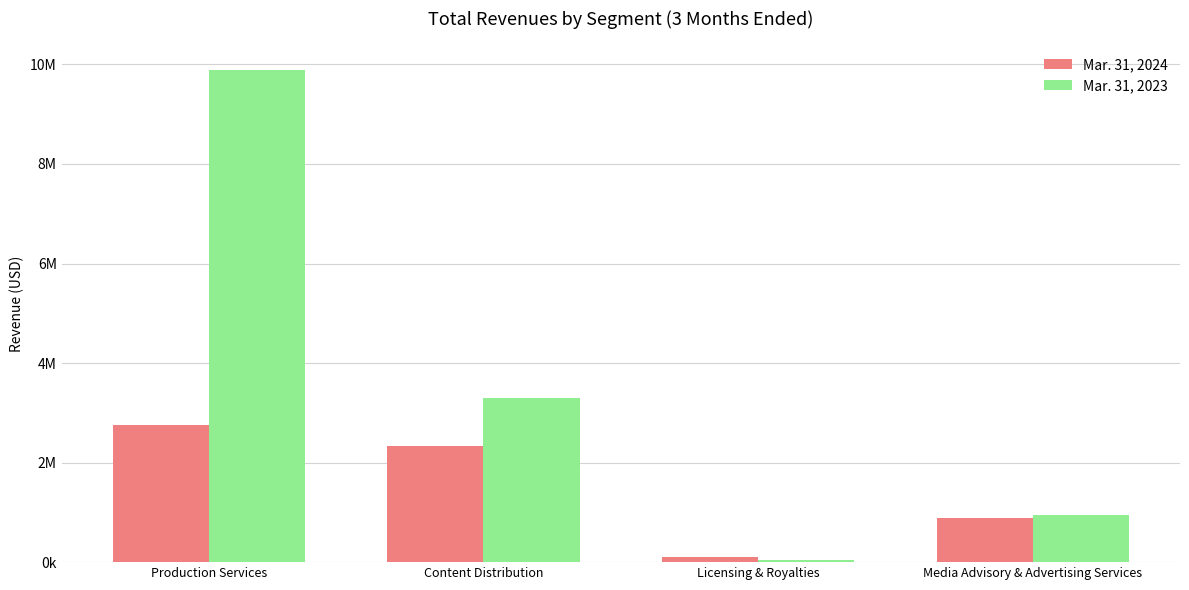

What are all the series names shown in the legend?

Mar. 31, 2024, Mar. 31, 2023